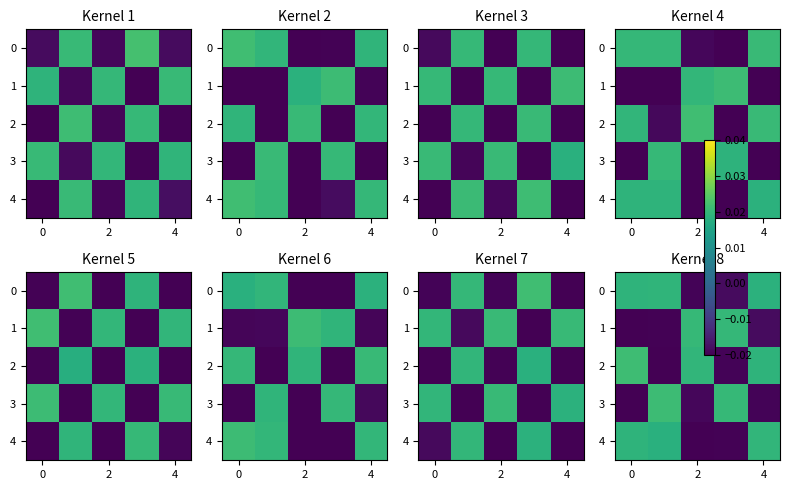

Is it true that row_3 equals 0.0 at 4?

False